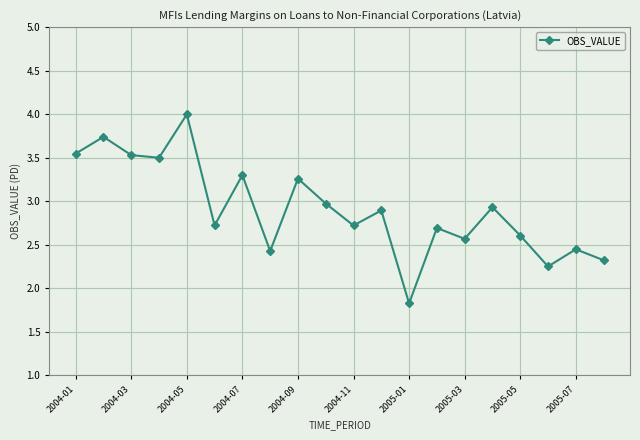

What is the smallest value displayed?

1.8